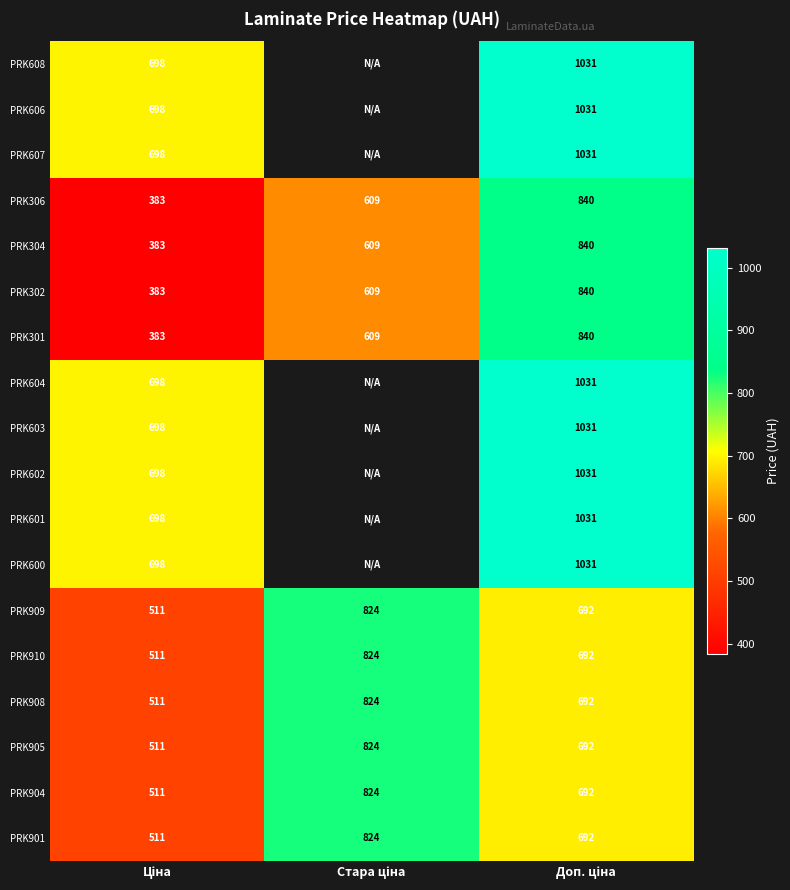

How many values in the PRK901 series are below 692?

1